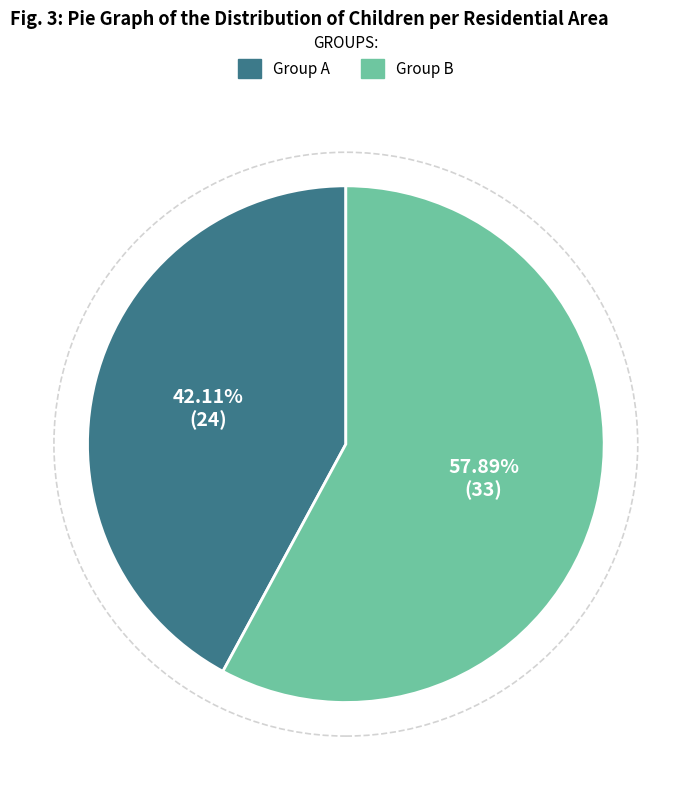

What is the largest slice in the pie chart?

Group B